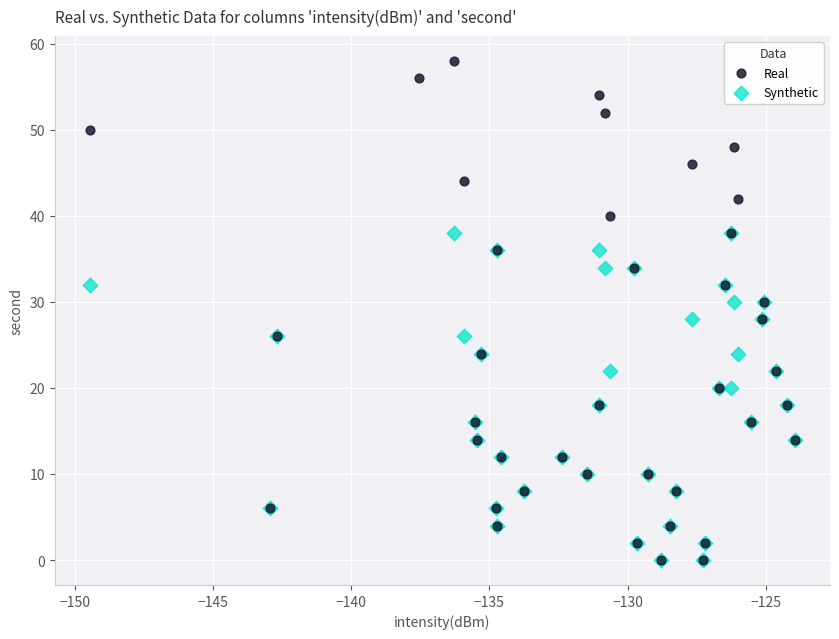

Which series contains the highest Y value?

Real